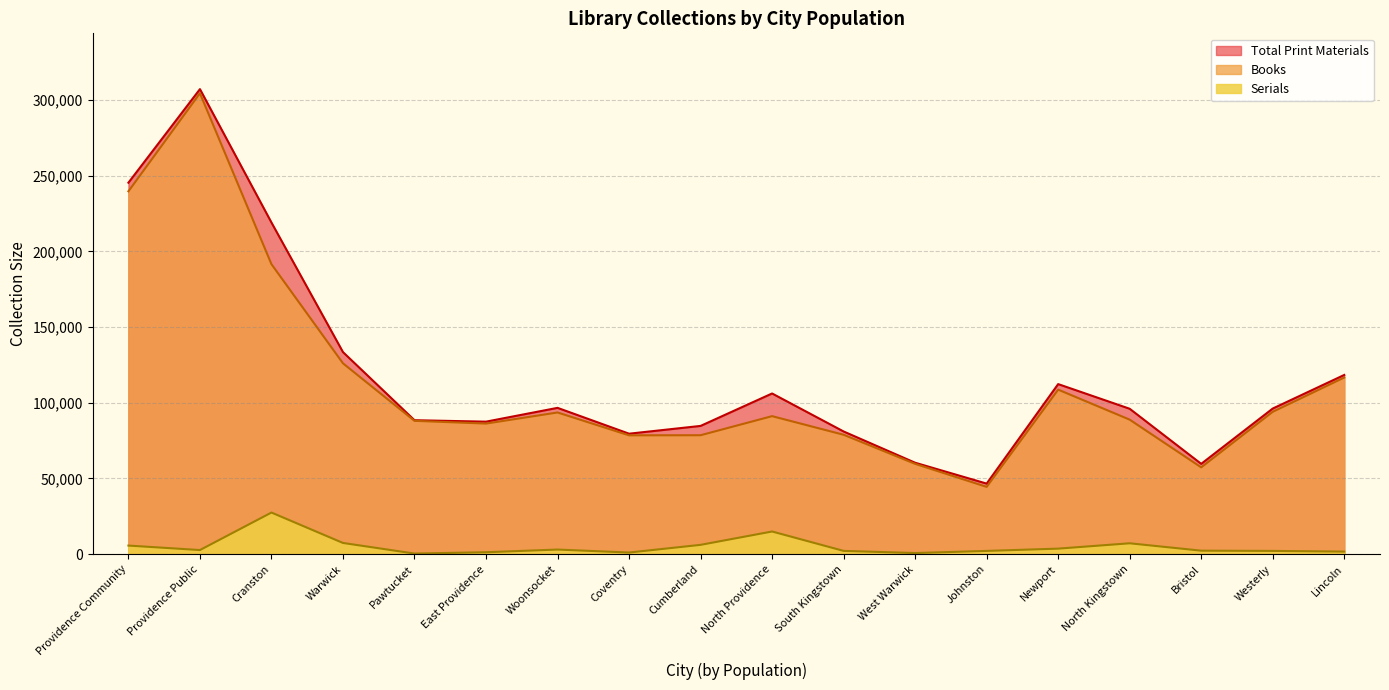

What is the difference between the Books values at East Providence and Bristol?

28913